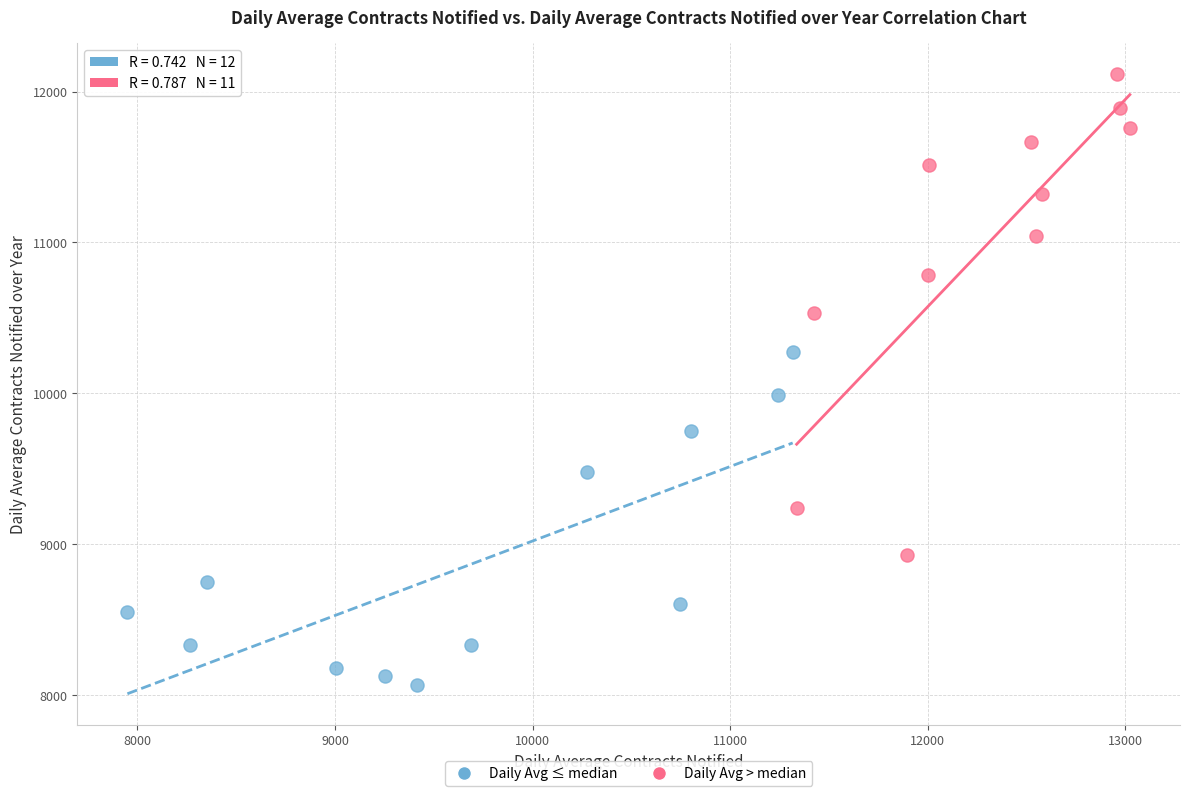

Which series reaches the minimum Y coordinate?

Daily Avg ≤ median